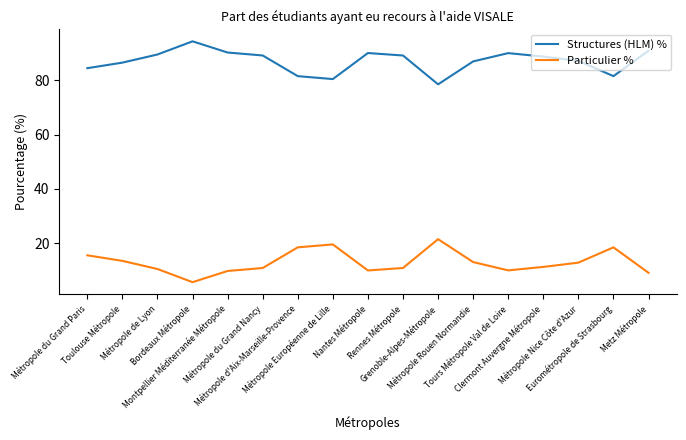

List the series in order of their peak value, lowest first.

Particulier %, Structures (HLM) %